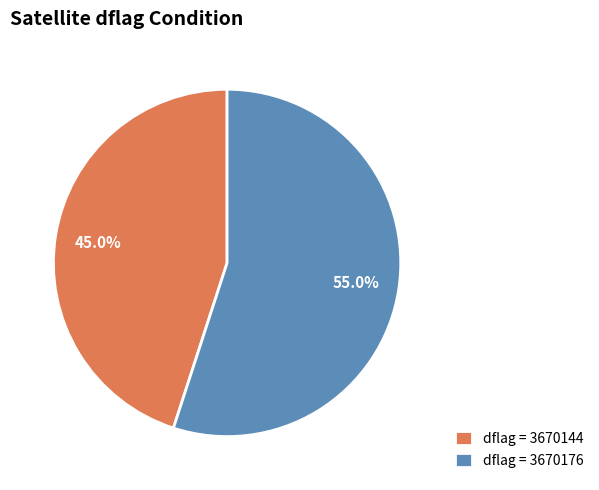

Rank the categories by value from highest to lowest.

dflag = 3670176, dflag = 3670144